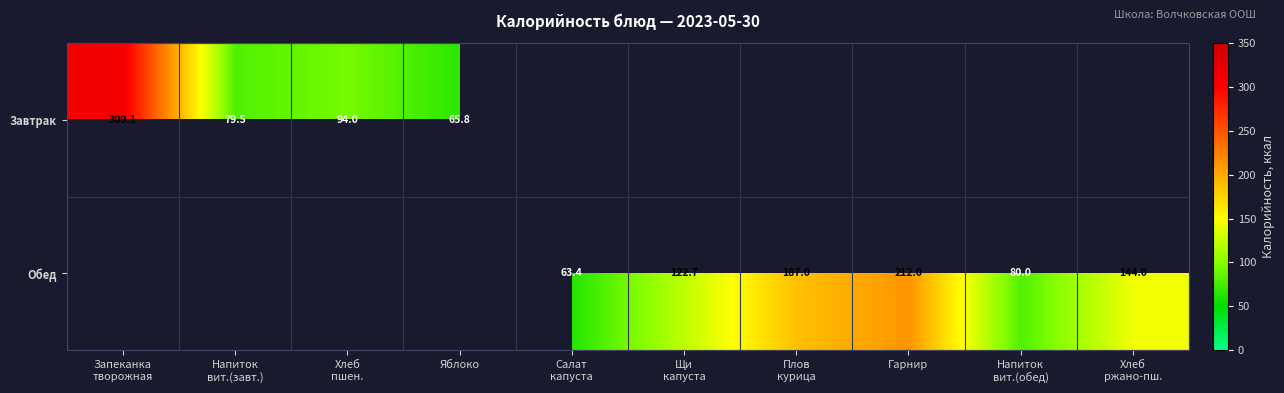

At Щи капуста, list the series in order from largest to smallest.

Завтрак, Обед